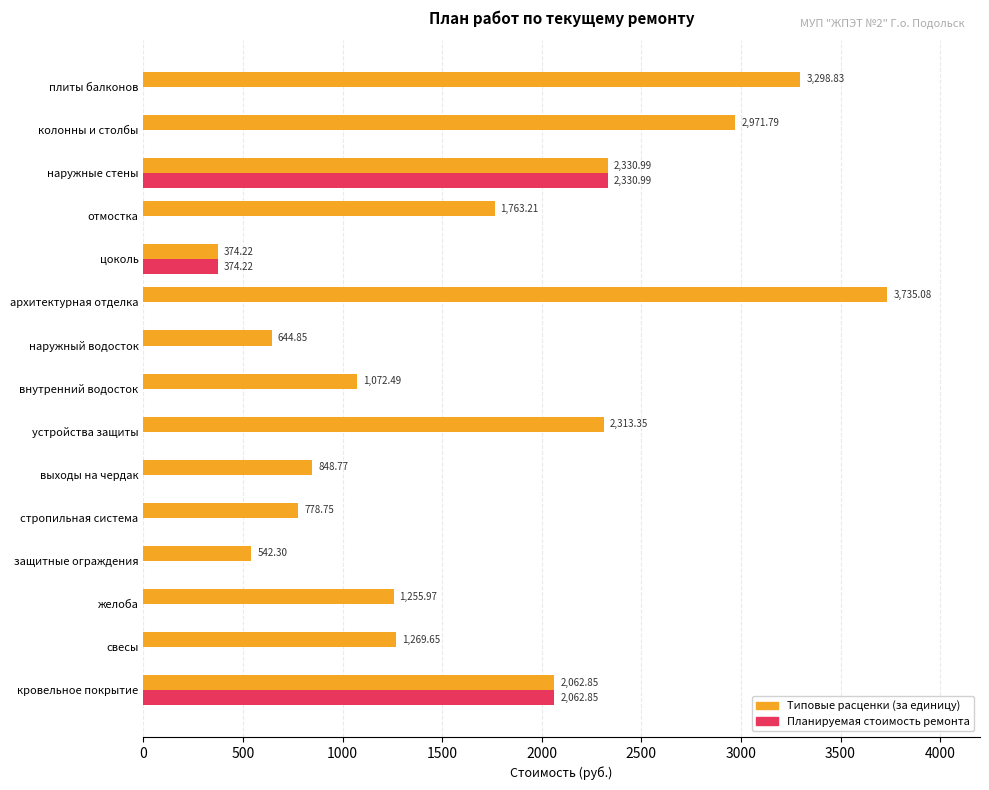

What is the total value across all series at стропильная система?

778.8